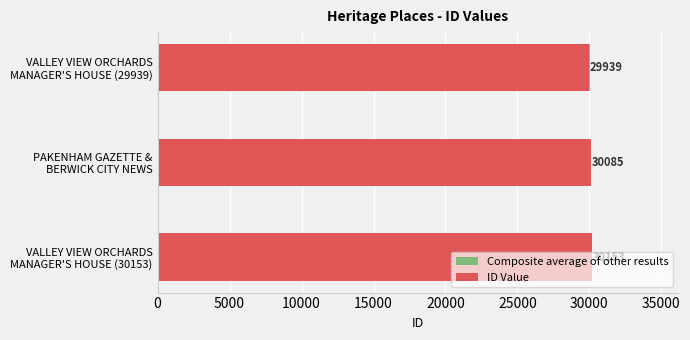

Between VALLEY VIEW ORCHARDS
MANAGER'S HOUSE (29939) and VALLEY VIEW ORCHARDS
MANAGER'S HOUSE (30153), which is larger?

VALLEY VIEW ORCHARDS
MANAGER'S HOUSE (30153)